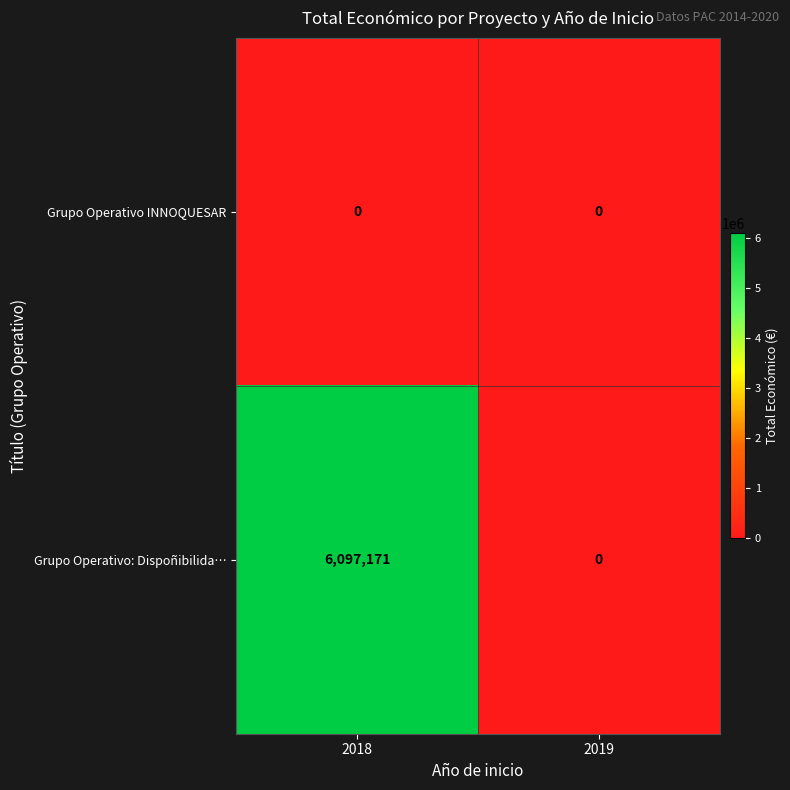

True or false: Grupo Operativo: Dispoñibilida… has a value of -3213095 at 2019.

False